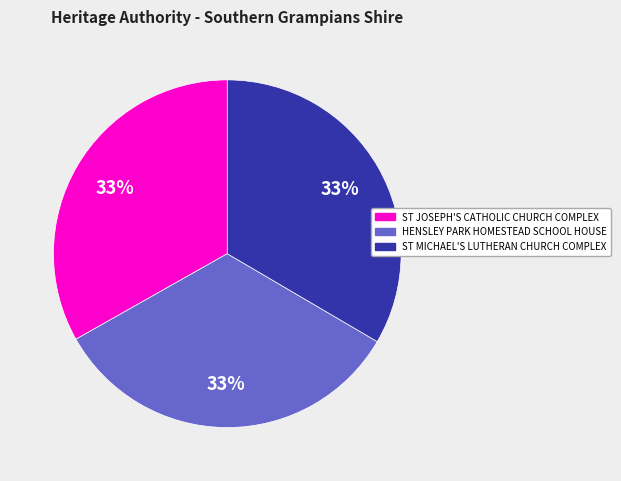

Is the sum of HENSLEY PARK HOMESTEAD SCHOOL HOUSE and ST MICHAEL'S LUTHERAN CHURCH COMPLEX greater than half?

Yes